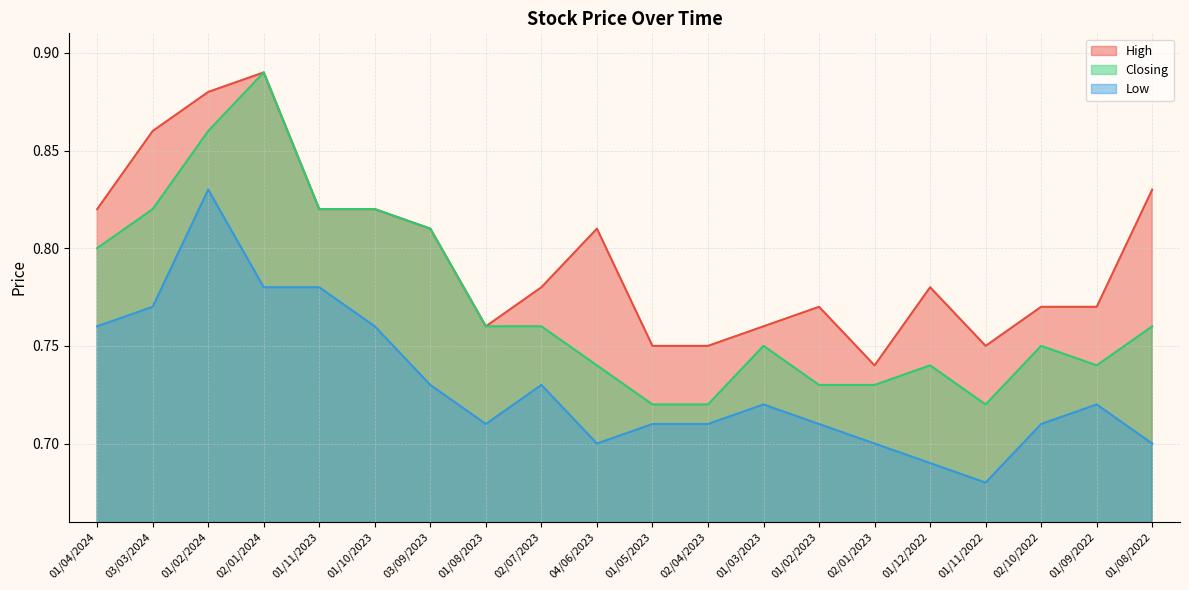

True or false: Closing and Low cross at least once.

False